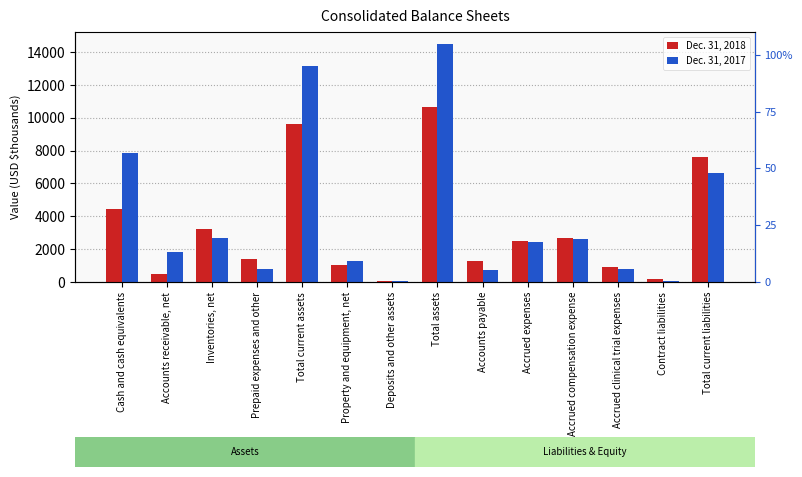

What is the average value of the Dec. 31, 2017 series?

3956